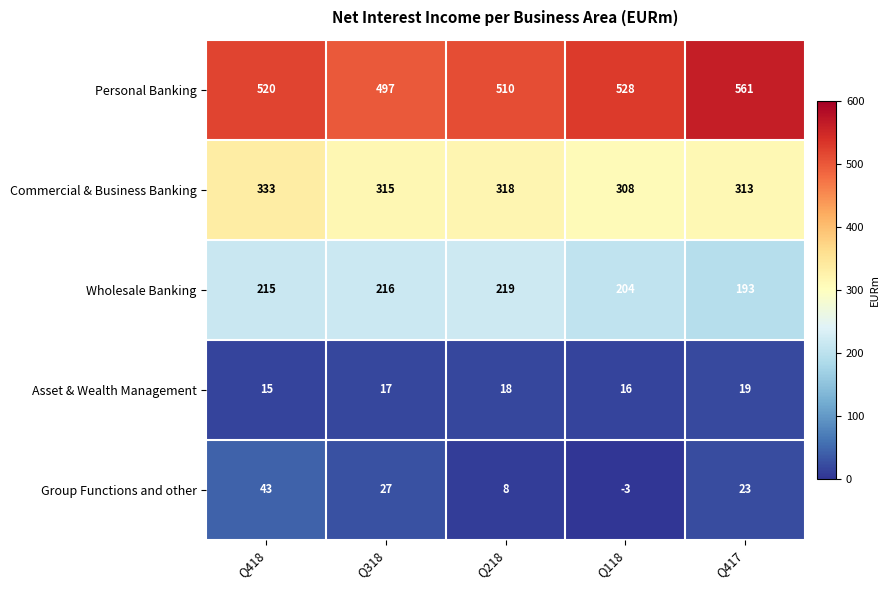

How many positive values does the Group Functions and other series have?

4